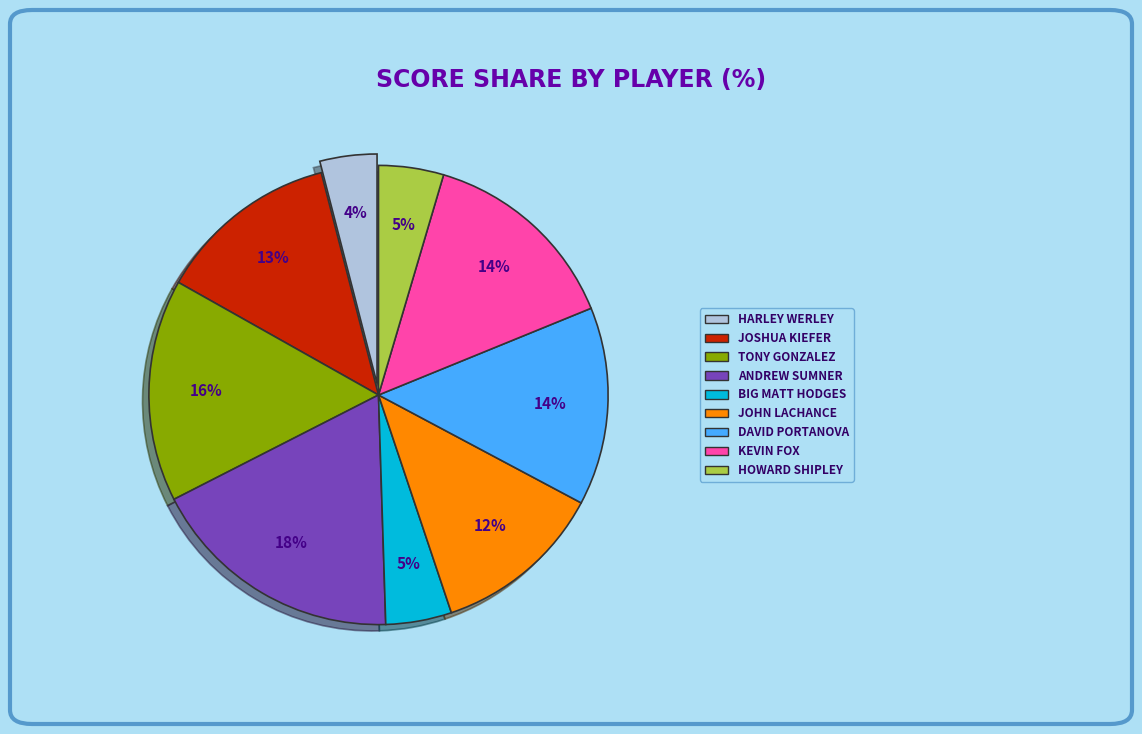

Is there any slice that represents more than half of the pie?

No